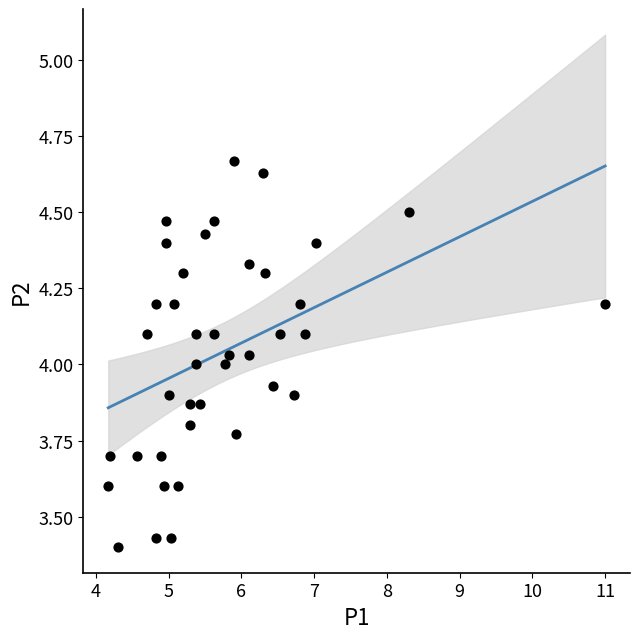

What is the range of Y values (max minus min)?

1.3